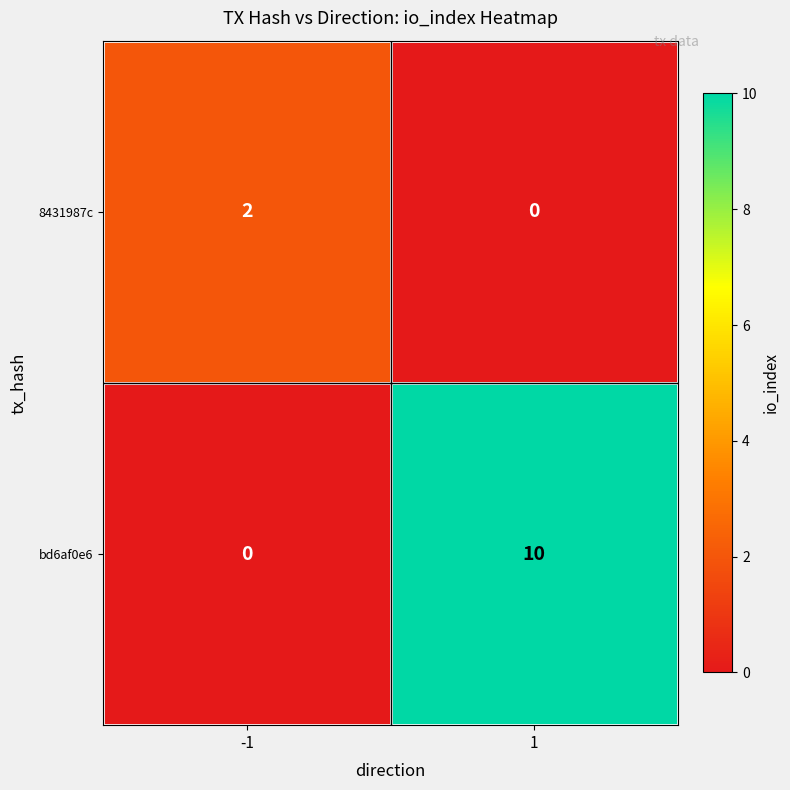

At 1, list the series in order from largest to smallest.

bd6af0e6, 8431987c